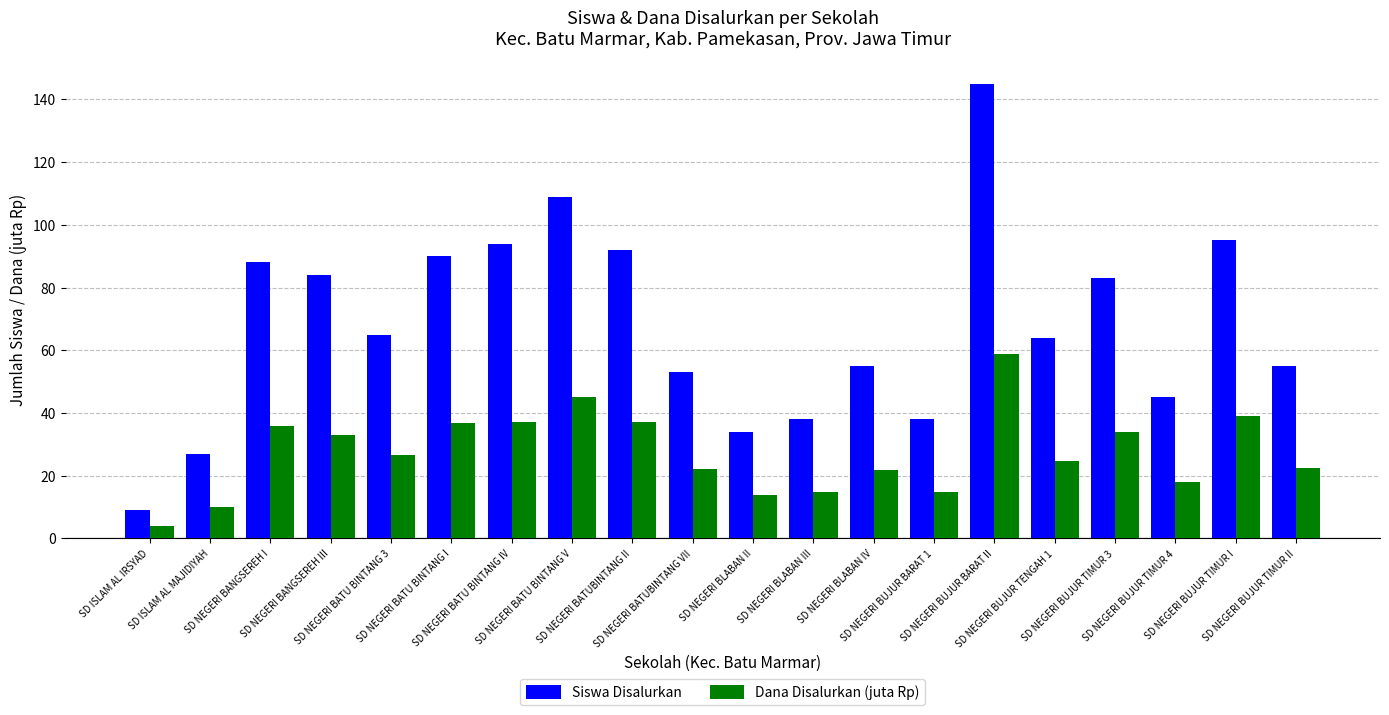

How many bars are there in each group?

2